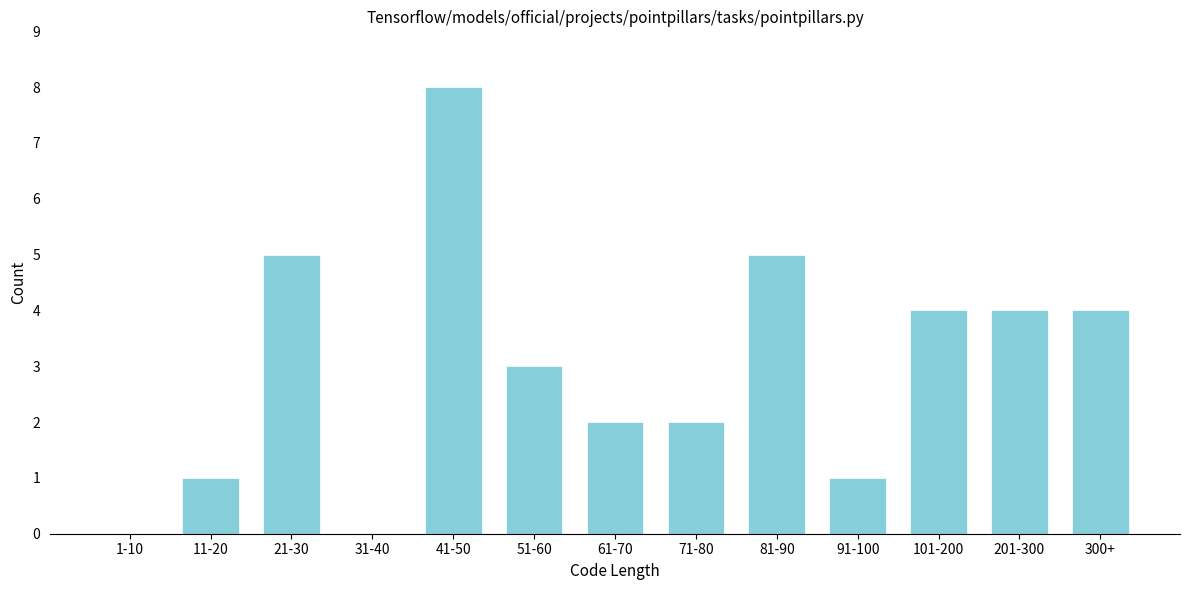

Reading right to left, list all the values displayed in this chart.

300+=4	201-300=4	101-200=4	91-100=1	81-90=5	71-80=2	61-70=2	51-60=3	41-50=8	31-40=0	21-30=5	11-20=1	1-10=0